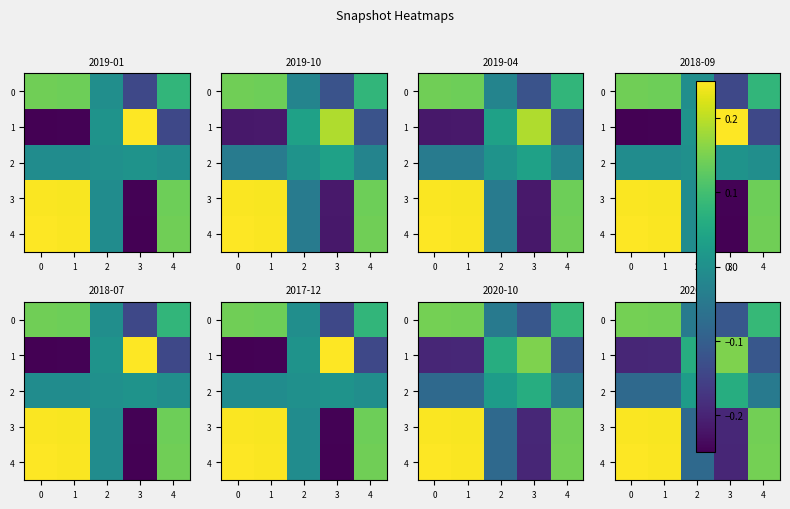

Count the 1 values in the range 0 to 1.

2